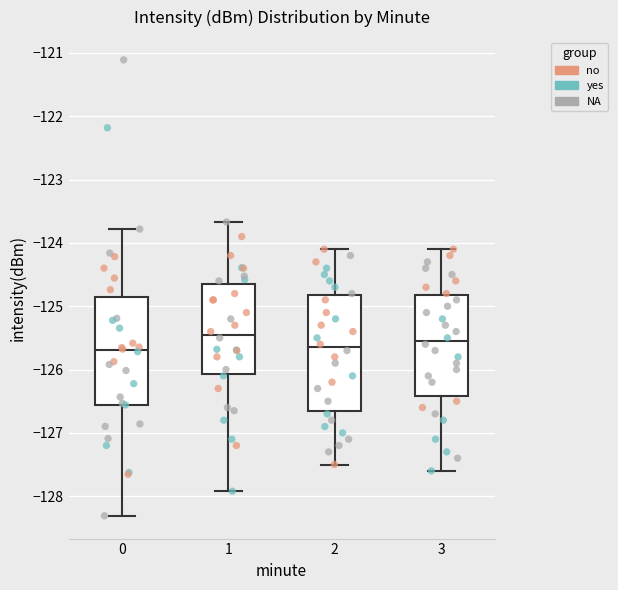

Which box is the tallest, from its lower edge to its upper edge?

2